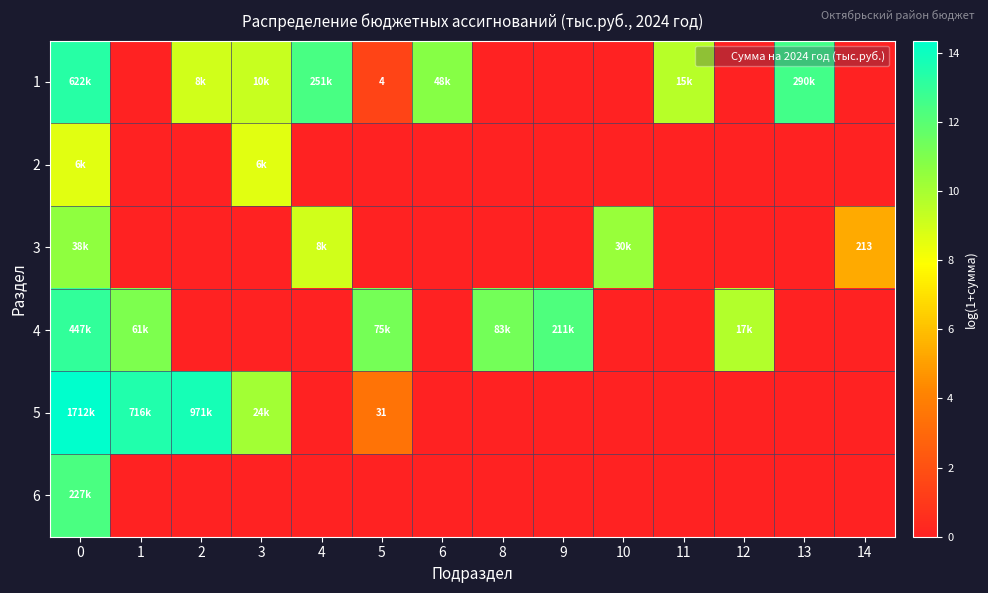

What is the difference between the highest and lowest values at 4?

12.4